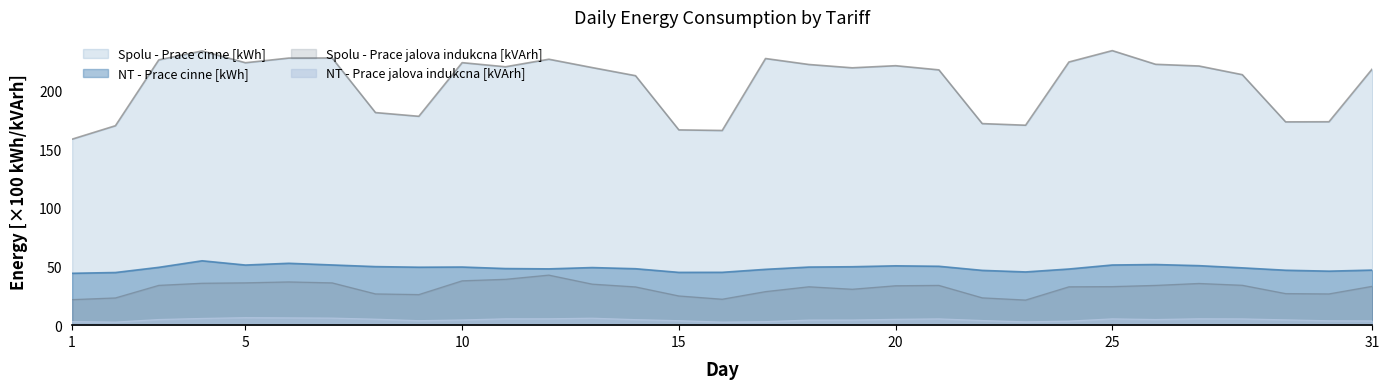

How many data points in Spolu - Prace cinne [kWh] are above 219?

17